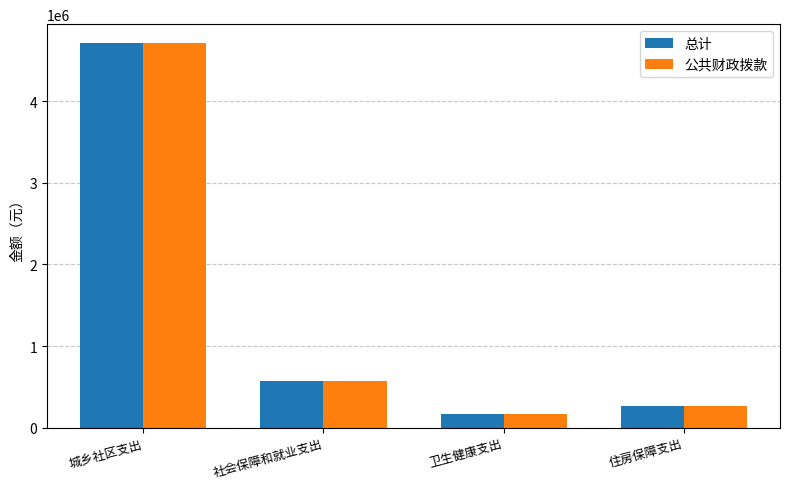

The 公共财政拨款 series shows 165897.9 at 卫生健康支出. True or false?

True